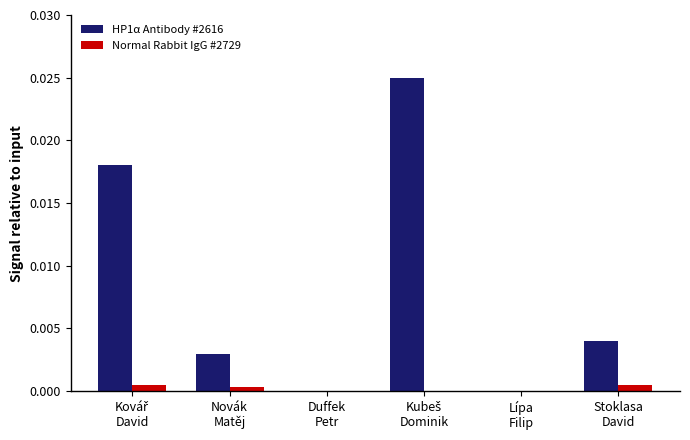

Which series has the largest total across all categories?

HP1α Antibody #2616